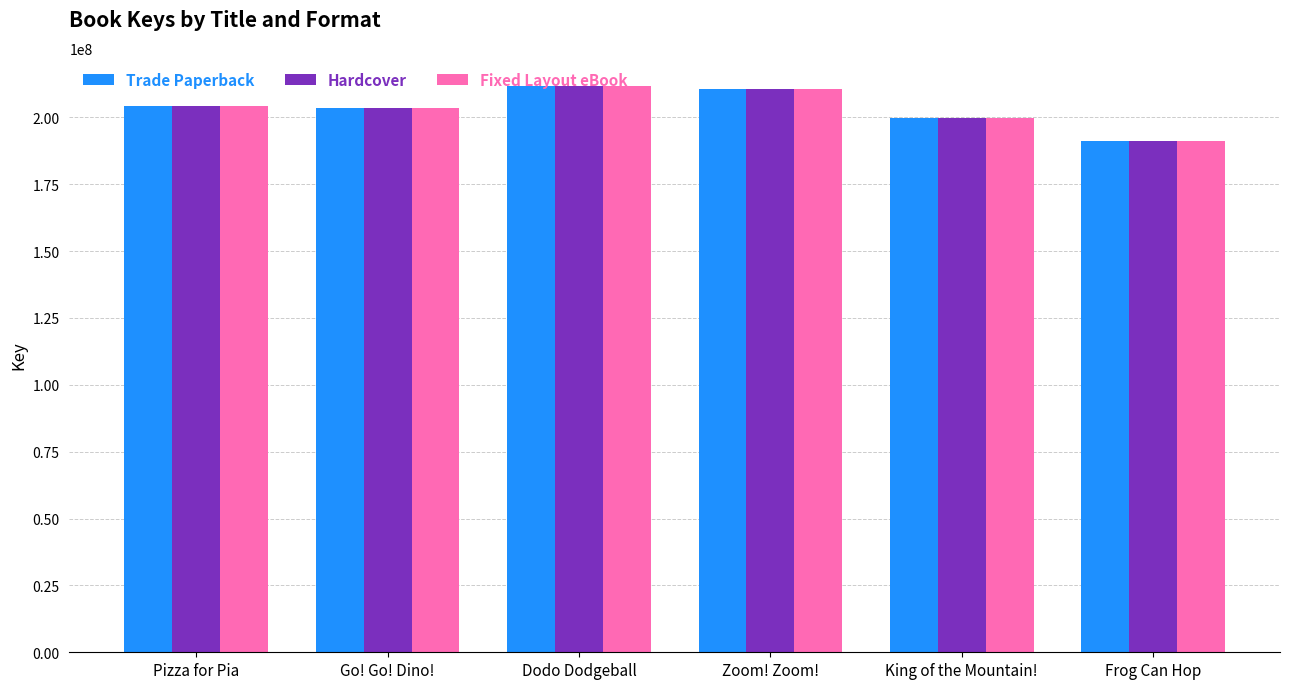

What value does the Fixed Layout eBook series have at Dodo Dodgeball?

211664465